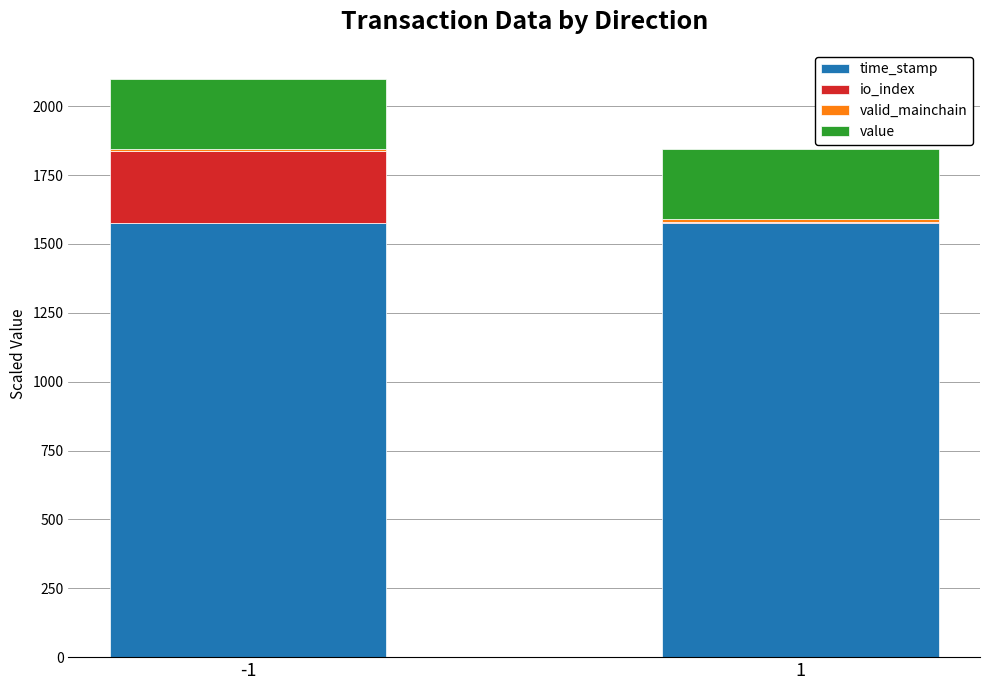

Does the chart contain stacked bars?

Yes